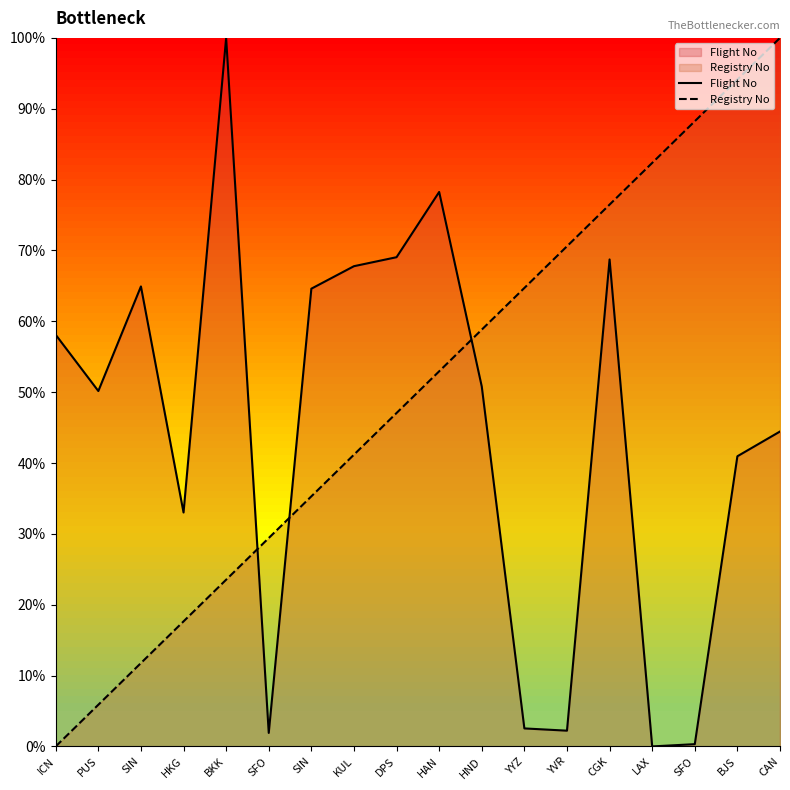

The Registry No series shows 35.2 at BKK. True or false?

False